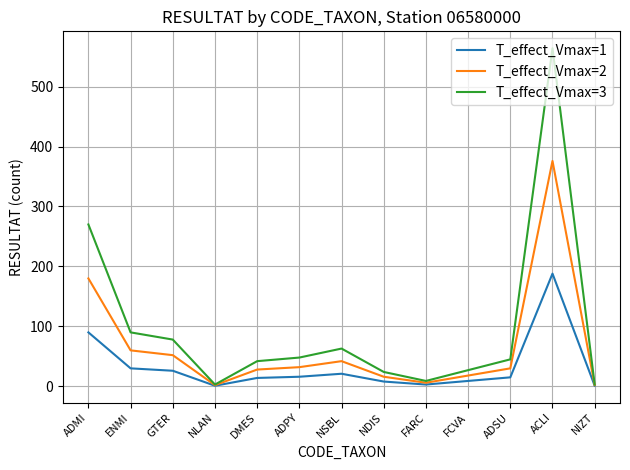

True or false: T_effect_Vmax=2 has a value of 60 at ENMI.

True